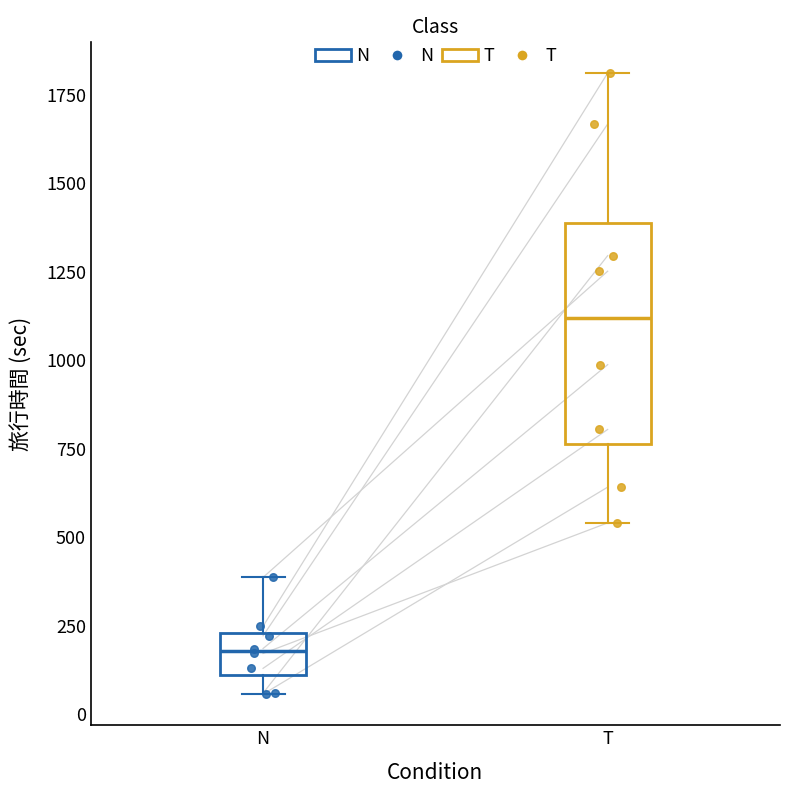

Reading left to right, transcribe this box plot: for each box, give where its median line is, the range the box spans, and where its two whiskers end, as read against the y-axis. The values are not printed on the chart, so give them approximately, as read against the axis.

N: median 200, box 100 to 250, whiskers 50 to 400
T: median 1100, box 750 to 1400, whiskers 550 to 1800